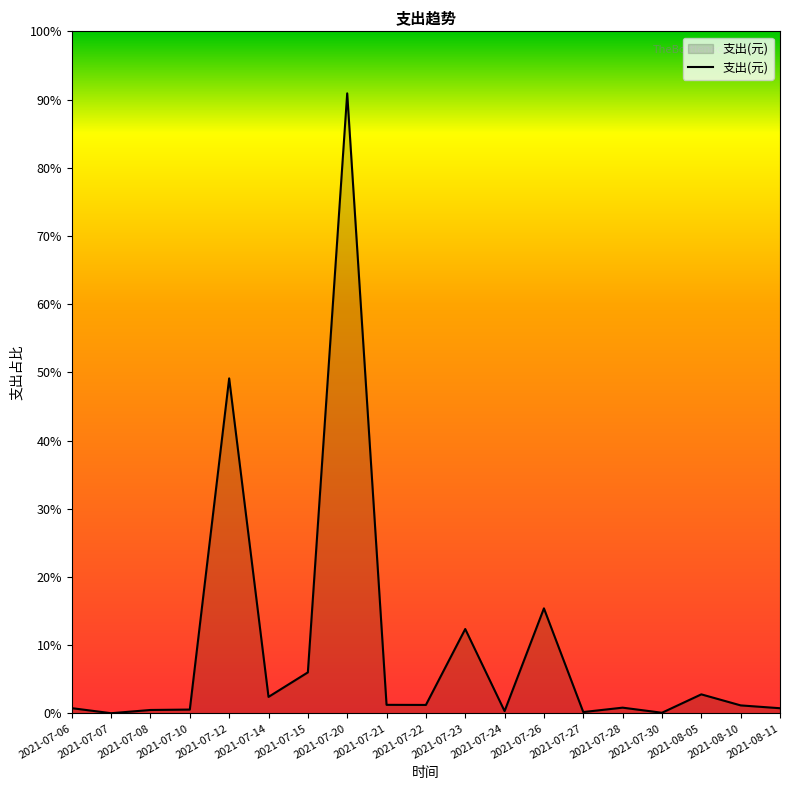

Does the chart display data point markers on the line(s)?

No